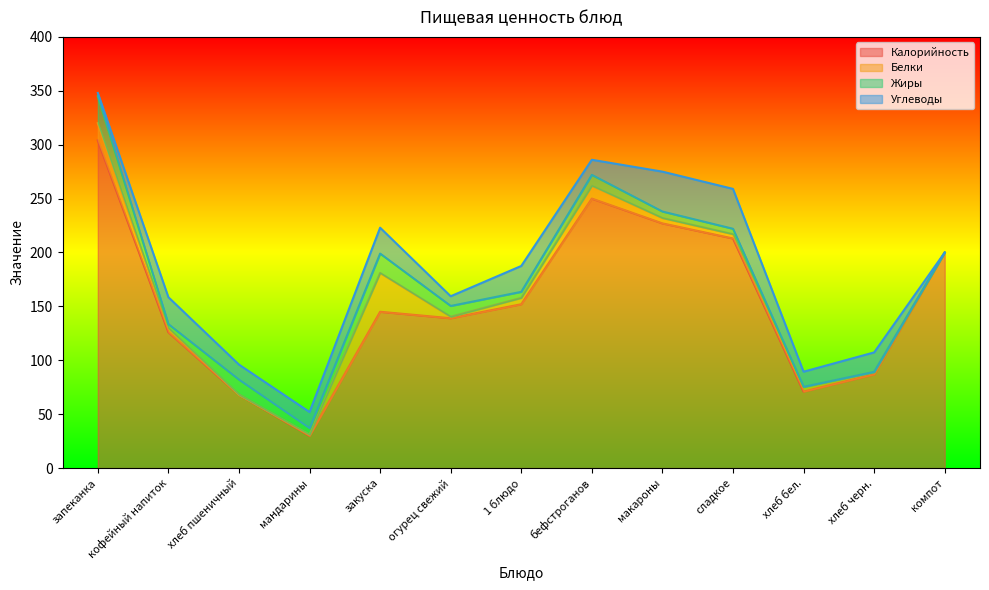

Where do Углеводы and Жиры first cross each other?

запеканка and кофейный напиток